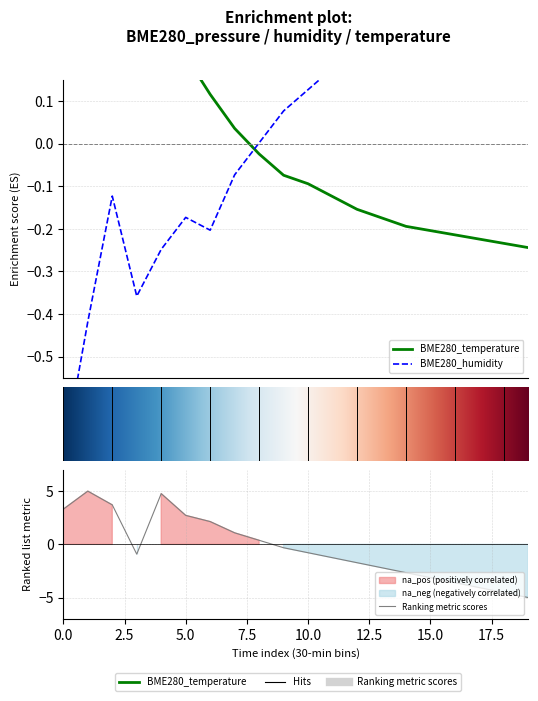

The BME280_temperature series shows -0.0 at 20.0. True or false?

False